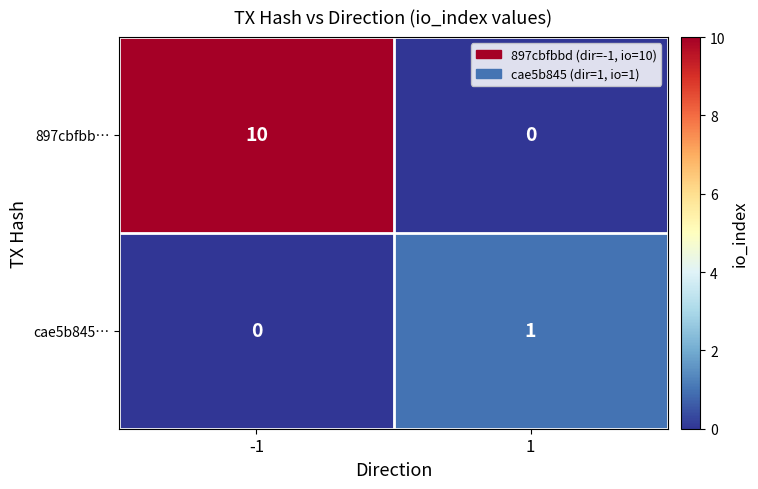

Reading left to right, transcribe all the data shown in this chart.

897cbfbb…: -1=10	1=0
cae5b845…: -1=0	1=1